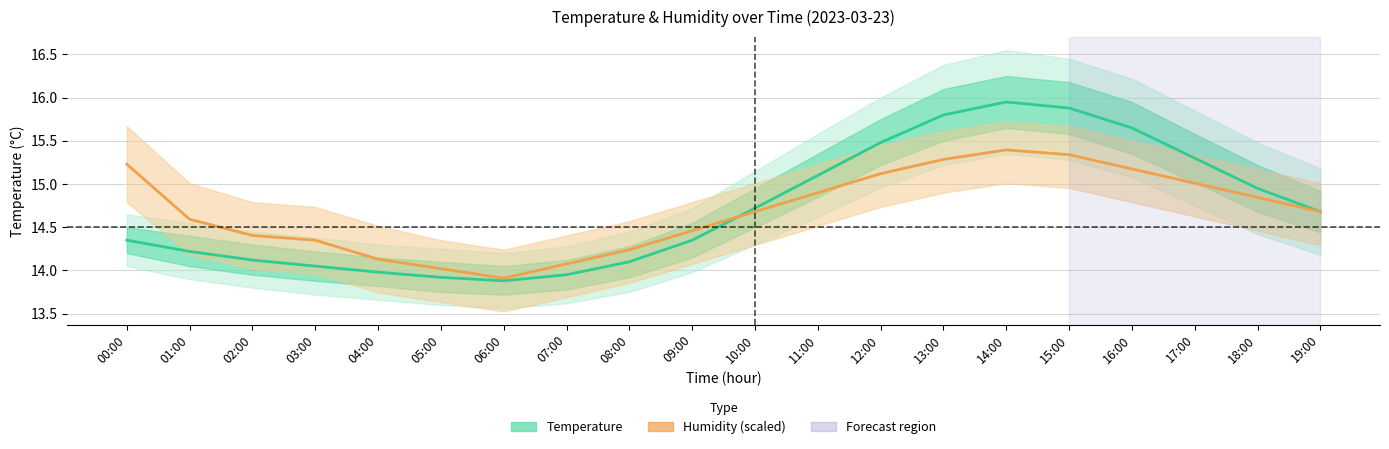

Count the number of categories in the chart.

20